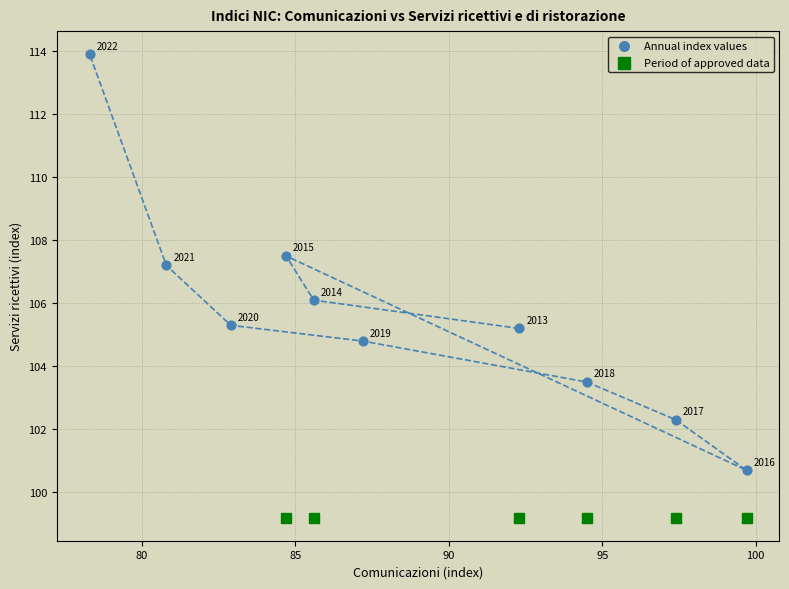

Which series contains the highest Y value?

Annual index values